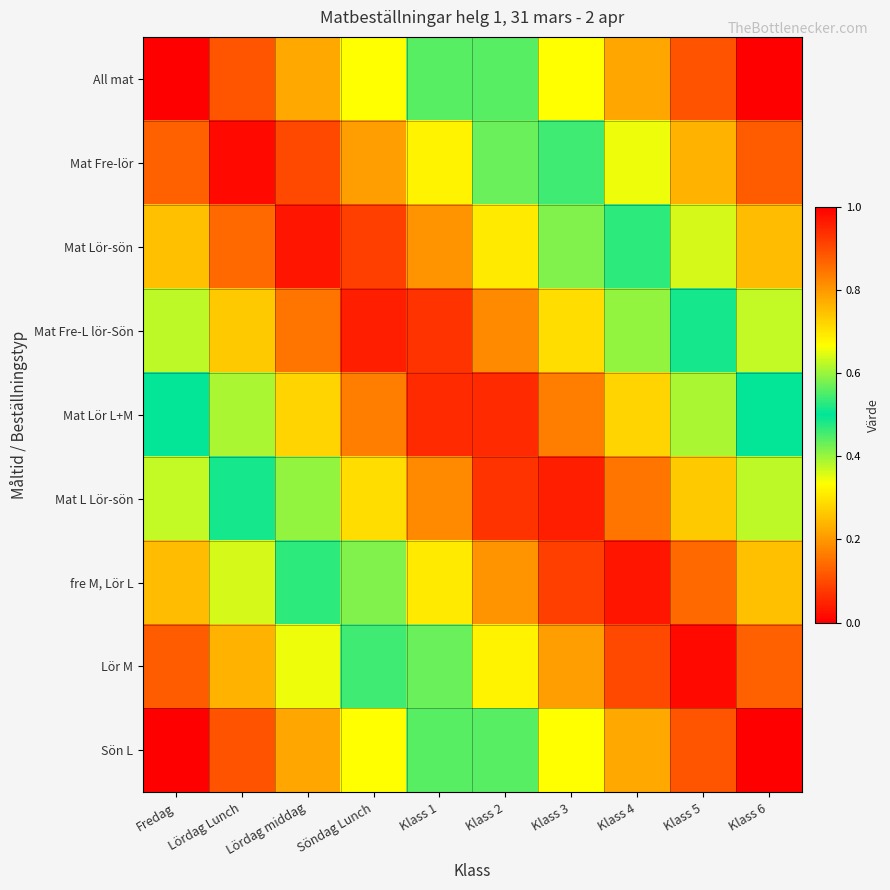

Reading left to right, transcribe all the data shown in this chart.

All mat: Fredag=0.0	Lördag Lunch=0.1	Lördag middag=0.2	Söndag Lunch=0.3	Klass 1=0.4	Klass 2=0.6	Klass 3=0.7	Klass 4=0.8	Klass 5=0.9	Klass 6=1.0
Mat Fre-lör: Fredag=0.1	Lördag Lunch=0.0	Lördag middag=0.1	Söndag Lunch=0.2	Klass 1=0.3	Klass 2=0.4	Klass 3=0.5	Klass 4=0.7	Klass 5=0.8	Klass 6=0.9
Mat Lör-sön: Fredag=0.2	Lördag Lunch=0.1	Lördag middag=0.0	Söndag Lunch=0.1	Klass 1=0.2	Klass 2=0.3	Klass 3=0.4	Klass 4=0.5	Klass 5=0.6	Klass 6=0.8
Mat Fre-L lör-Sön: Fredag=0.4	Lördag Lunch=0.3	Lördag middag=0.2	Söndag Lunch=0.0	Klass 1=0.1	Klass 2=0.2	Klass 3=0.3	Klass 4=0.4	Klass 5=0.5	Klass 6=0.6
Mat Lör L+M: Fredag=0.5	Lördag Lunch=0.4	Lördag middag=0.3	Söndag Lunch=0.2	Klass 1=0.1	Klass 2=0.1	Klass 3=0.2	Klass 4=0.3	Klass 5=0.4	Klass 6=0.5
Mat L Lör-sön: Fredag=0.6	Lördag Lunch=0.5	Lördag middag=0.4	Söndag Lunch=0.3	Klass 1=0.2	Klass 2=0.1	Klass 3=0.0	Klass 4=0.2	Klass 5=0.3	Klass 6=0.4
fre M, Lör L: Fredag=0.8	Lördag Lunch=0.6	Lördag middag=0.5	Söndag Lunch=0.4	Klass 1=0.3	Klass 2=0.2	Klass 3=0.1	Klass 4=0.0	Klass 5=0.1	Klass 6=0.2
Lör M: Fredag=0.9	Lördag Lunch=0.8	Lördag middag=0.7	Söndag Lunch=0.5	Klass 1=0.4	Klass 2=0.3	Klass 3=0.2	Klass 4=0.1	Klass 5=0.0	Klass 6=0.1
Sön L: Fredag=1.0	Lördag Lunch=0.9	Lördag middag=0.8	Söndag Lunch=0.7	Klass 1=0.6	Klass 2=0.4	Klass 3=0.3	Klass 4=0.2	Klass 5=0.1	Klass 6=0.0